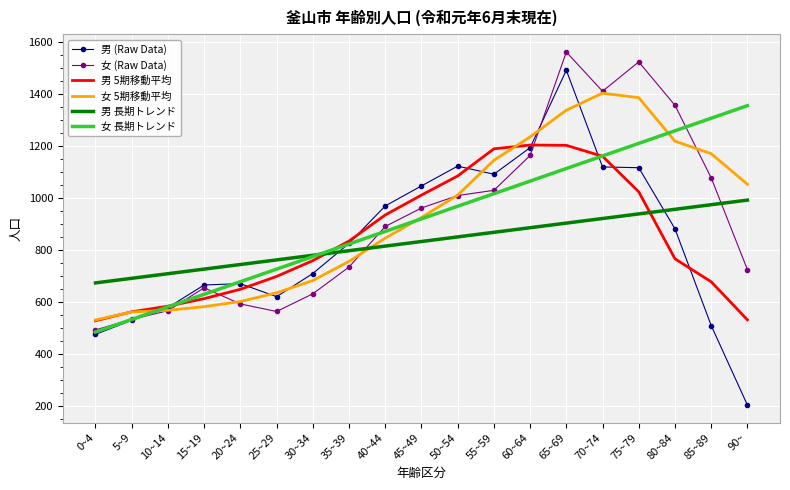

Rank the categories by 女 長期トレンド value from highest to lowest.

90~, 85~89, 80~84, 75~79, 70~74, 65~69, 60~64, 55~59, 50~54, 45~49, 40~44, 35~39, 30~34, 25~29, 20~24, 15~19, 10~14, 5~9, 0~4